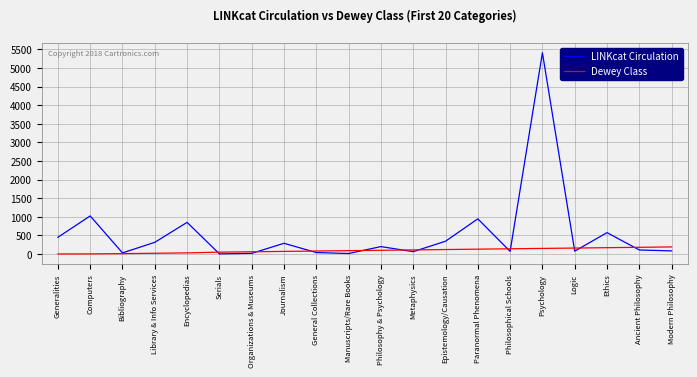

The Dewey Class series shows 1 at Generalities. True or false?

True